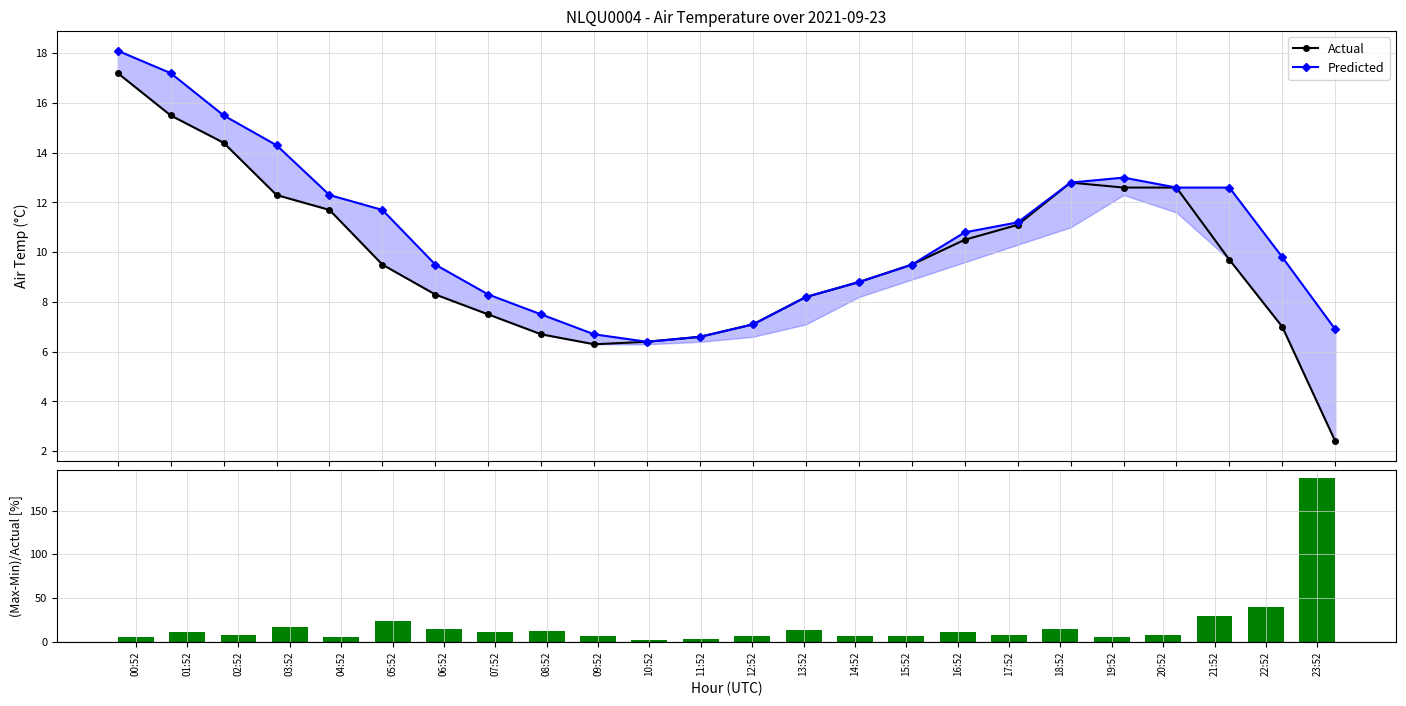

Between 08:52 and 20:52, which is larger?

20:52